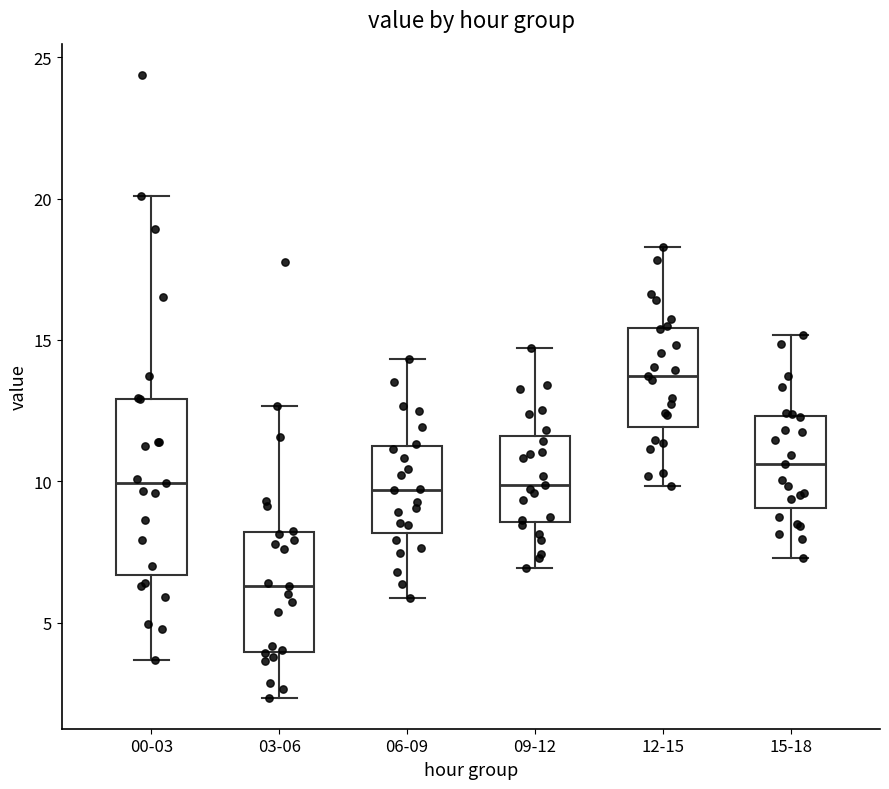

Reading left to right, transcribe this box plot: for each box, give where its median line is, the range the box spans, and where its two whiskers end, as read against the y-axis. The values are not printed on the chart, so give them approximately, as read against the axis.

00-03: median 10.0, box 6.5 to 13.0, whiskers 3.5 to 20.0
03-06: median 6.5, box 4.0 to 8.0, whiskers 2.5 to 12.5
06-09: median 9.5, box 8.0 to 11.0, whiskers 6.0 to 14.5
09-12: median 10.0, box 8.5 to 11.5, whiskers 7.0 to 14.5
12-15: median 13.5, box 12.0 to 15.5, whiskers 10.0 to 18.5
15-18: median 10.5, box 9.0 to 12.5, whiskers 7.5 to 15.0